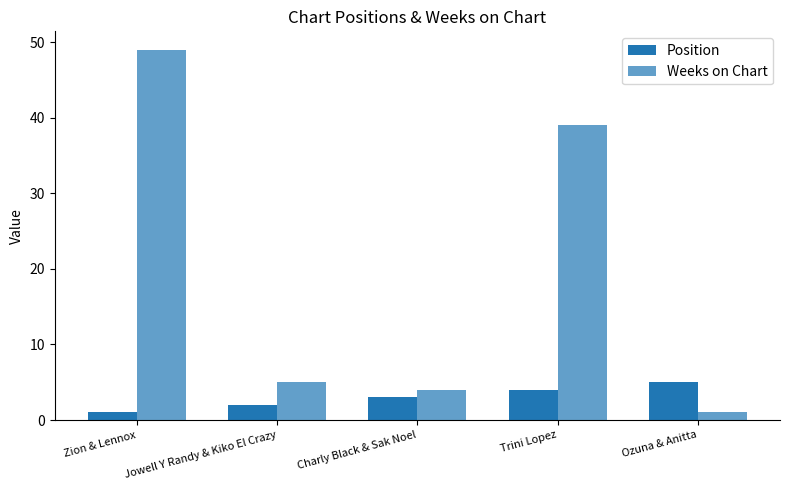

What is the total value across all series at Ozuna & Anitta?

6